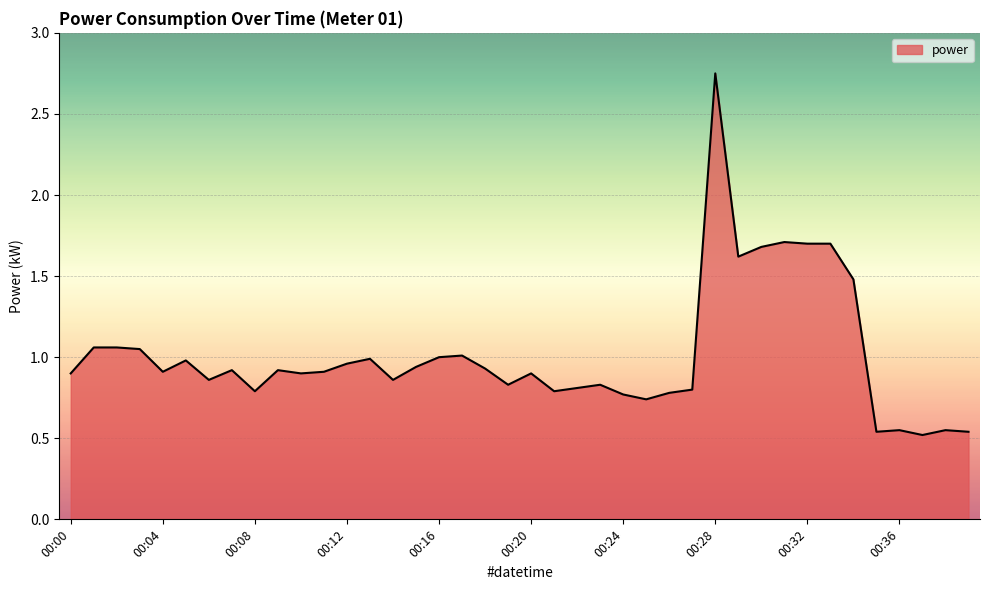

At which category does the chart reach its minimum across all series?

00:37